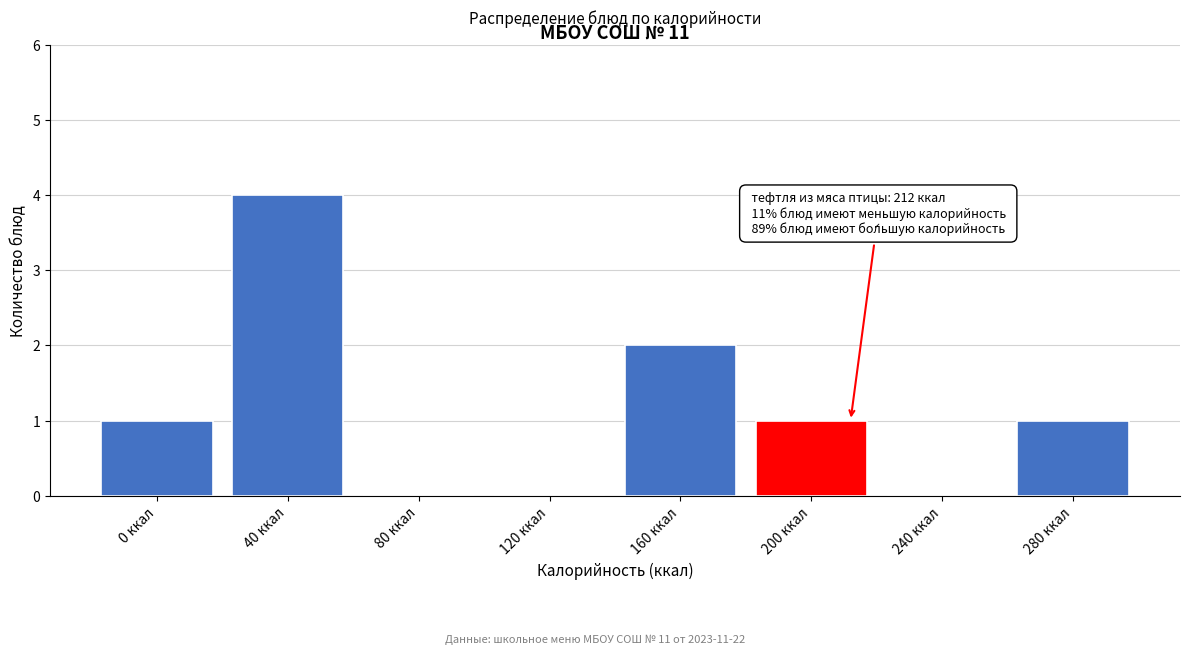

Reading left to right, extract all data points from this chart.

0 ккал=1	40 ккал=4	80 ккал=0	120 ккал=0	160 ккал=2	200 ккал=1	240 ккал=0	280 ккал=1